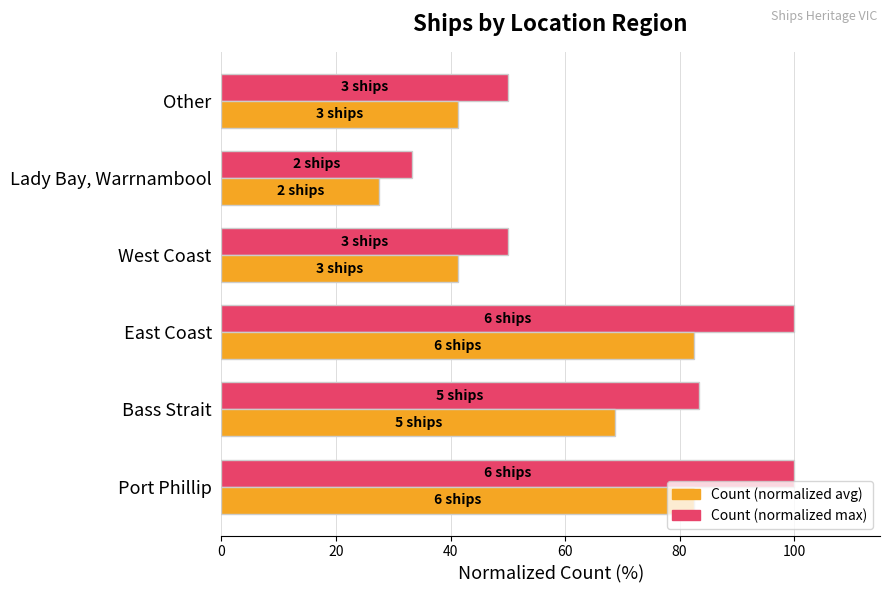

Read the Count (normalized max) value at East Coast.

100.0